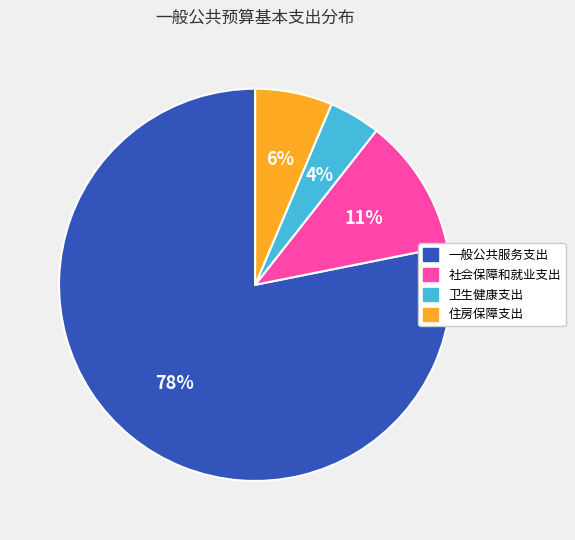

Is there a majority slice in this chart?

Yes